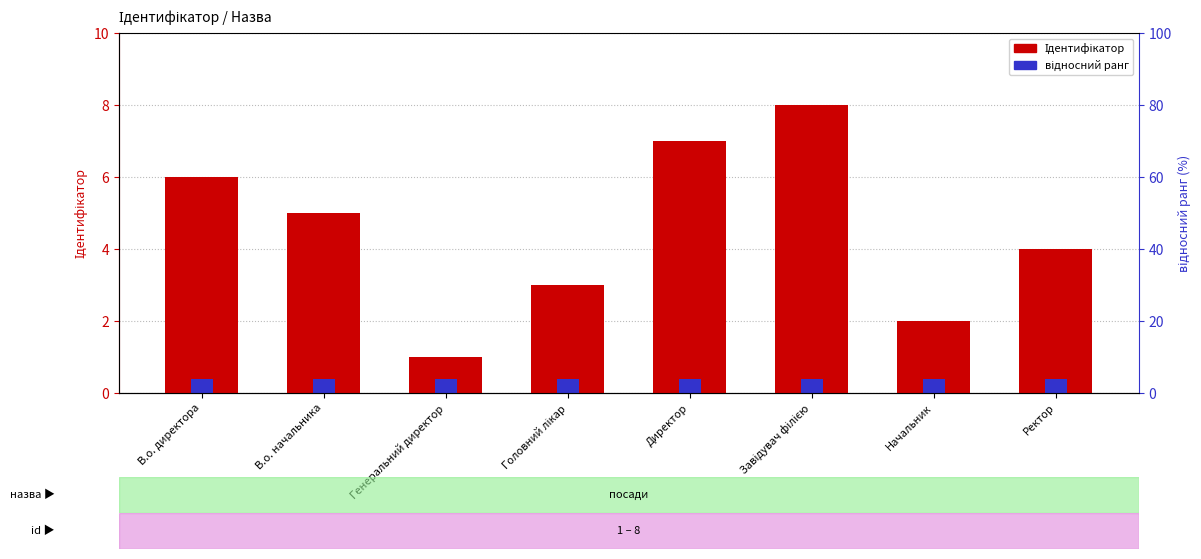

Reading left to right, transcribe all the data shown in this chart.

Ідентифікатор: В.о. директора=6.0	В.о. начальника=5.0	Генеральний директор=1.0	Головний лікар=3.0	Директор=7.0	Завідувач філією=8.0	Начальник=2.0	Ректор=4.0
відносний ранг: В.о. директора=0.4	В.о. начальника=0.4	Генеральний директор=0.4	Головний лікар=0.4	Директор=0.4	Завідувач філією=0.4	Начальник=0.4	Ректор=0.4